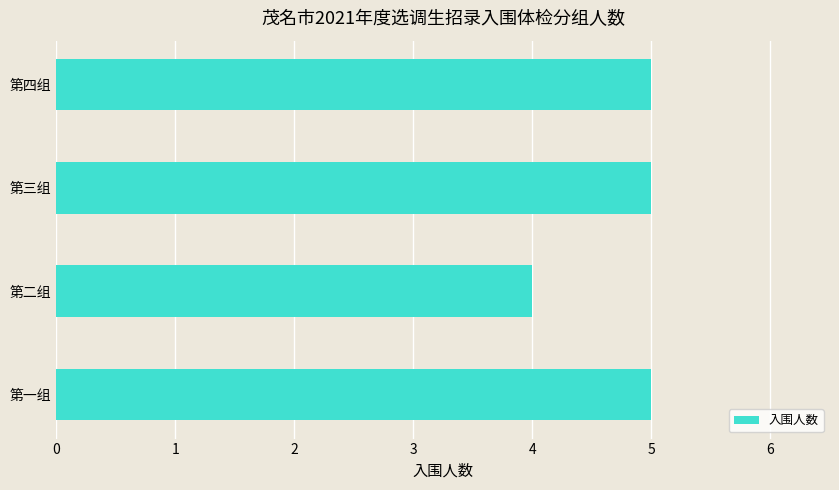

Reading bottom to top, what are all the values shown in this chart?

第一组=5	第二组=4	第三组=5	第四组=5